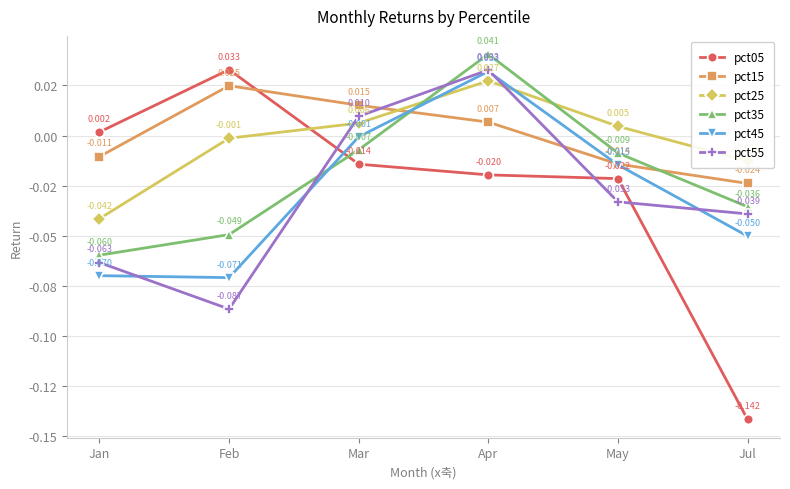

At how many categories does at least one series exceed 0?

5